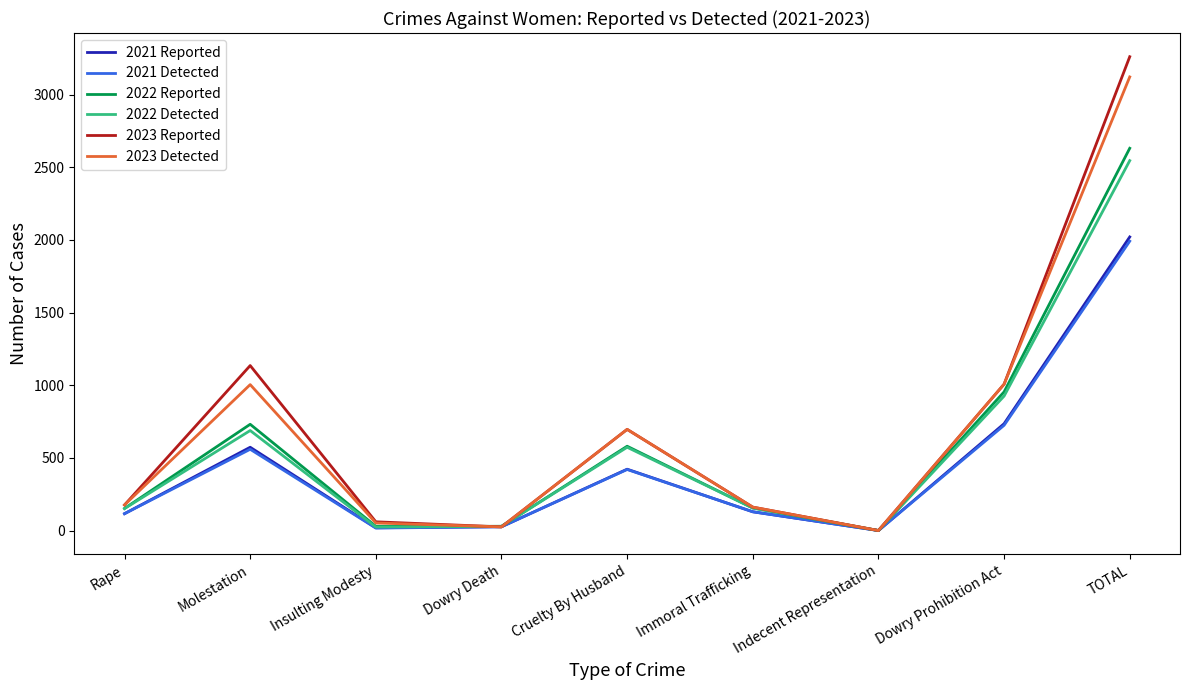

At which category does 2023 Detected reach its first local peak?

Molestation